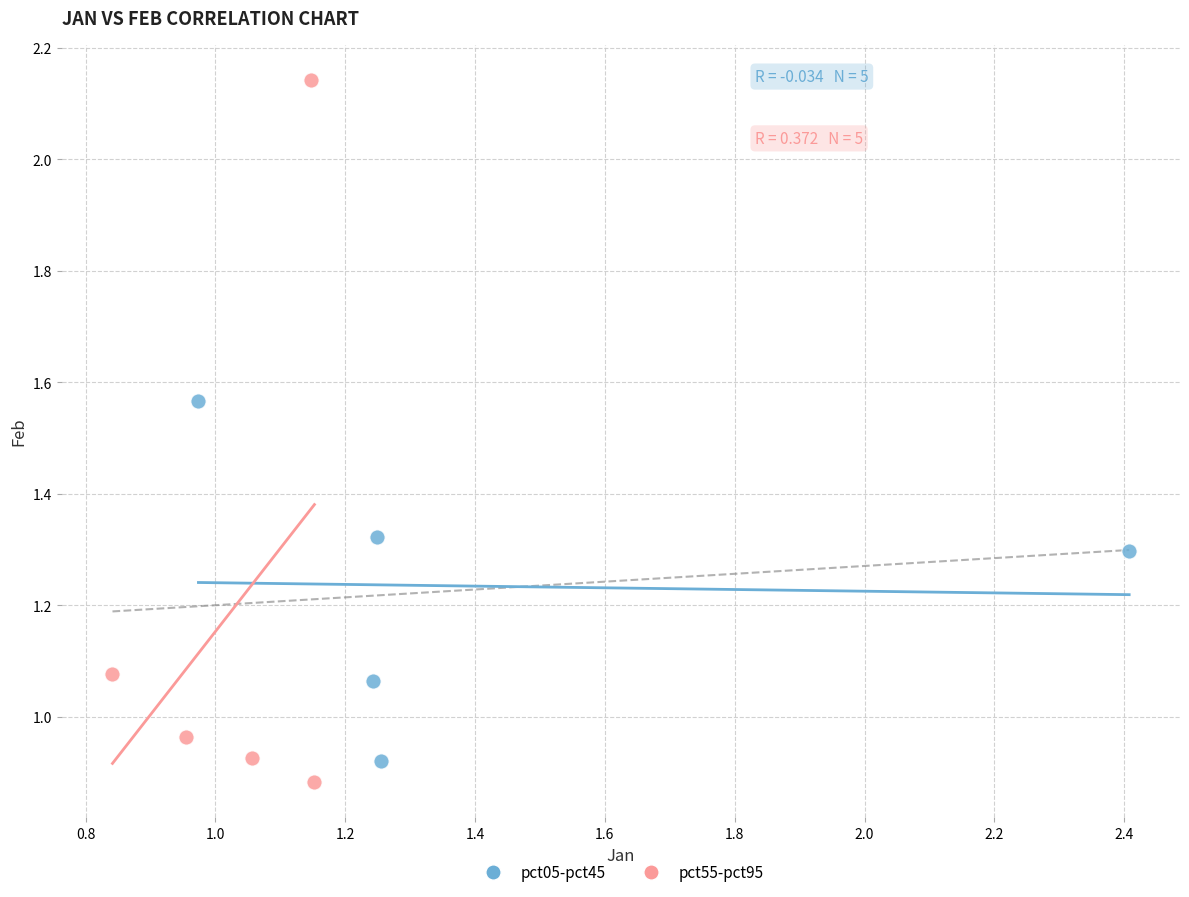

Which series reaches the maximum Y coordinate?

pct55-pct95